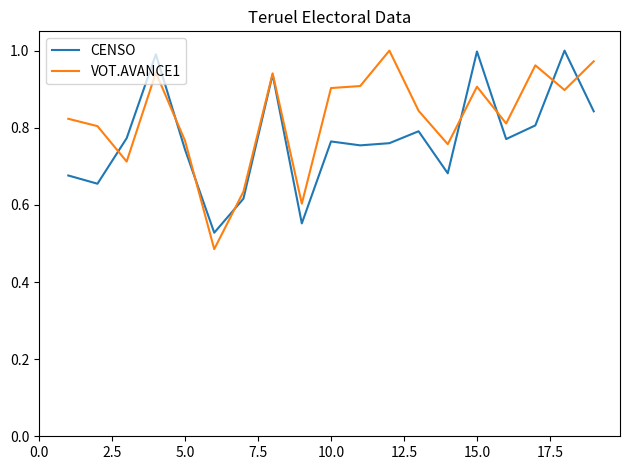

Rank the series by their average value, from lowest to highest.

CENSO, VOT.AVANCE1